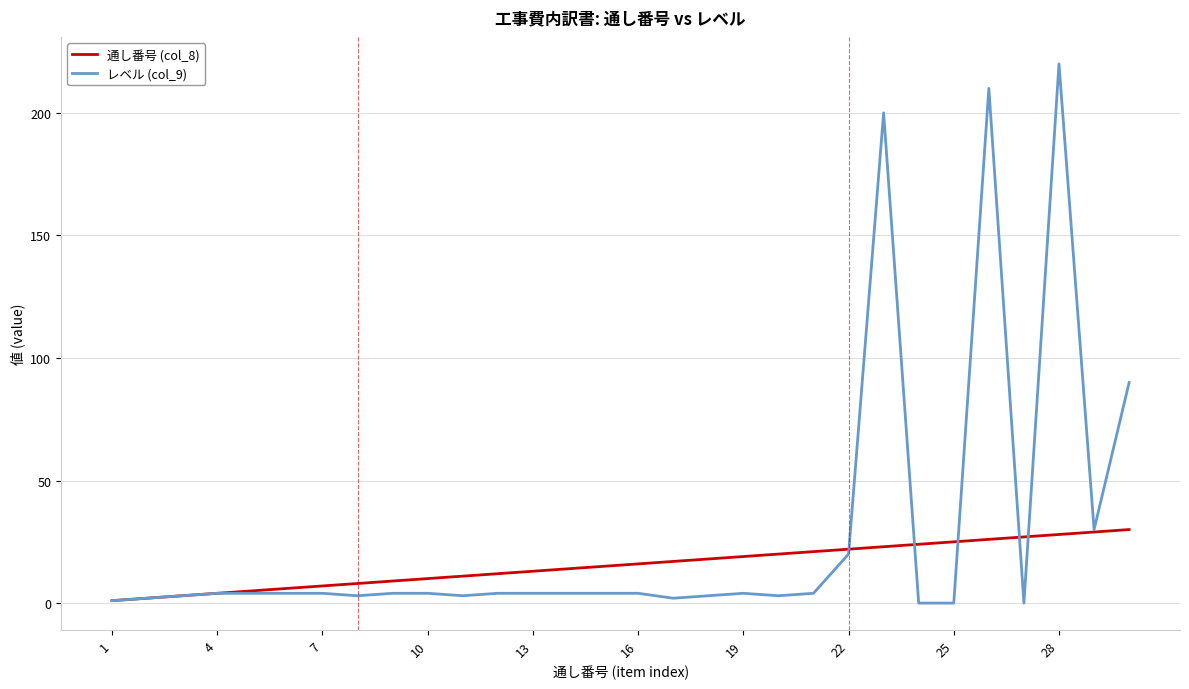

Which series has the widest spread of values?

レベル (col_9)